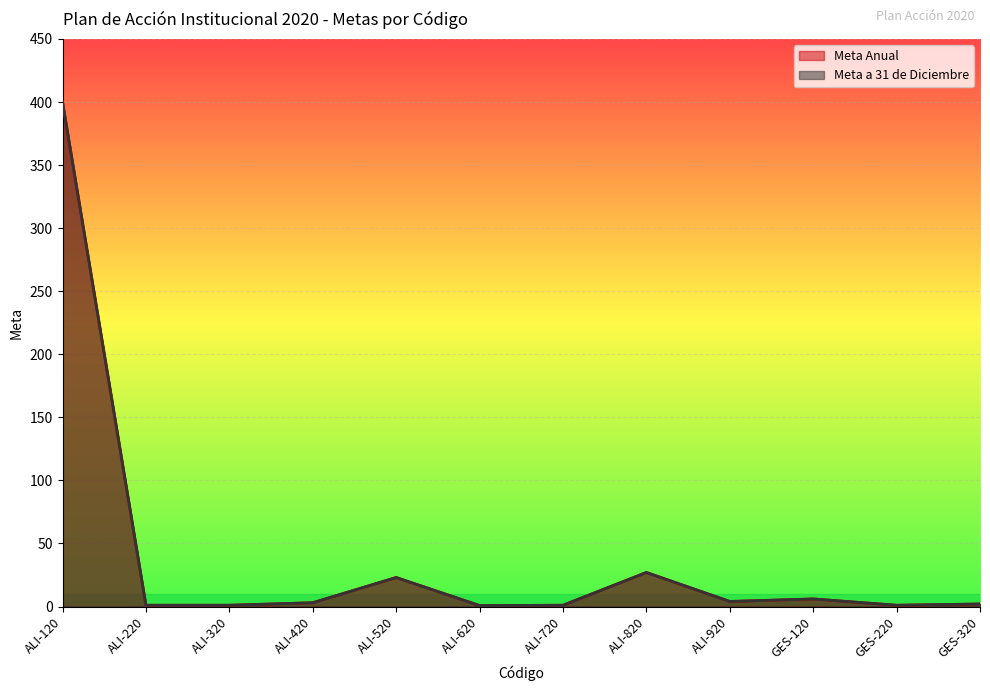

Is it true that Meta Anual equals 23.0 at ALI-520?

True